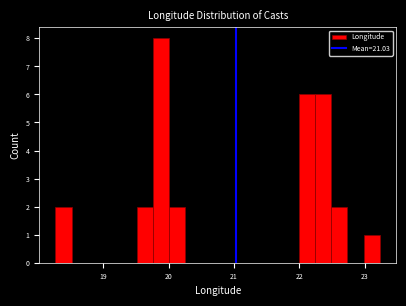

Around what value on the x-axis is the tallest bar? Give the approximate position of its centre, as read against the axis.

19.9